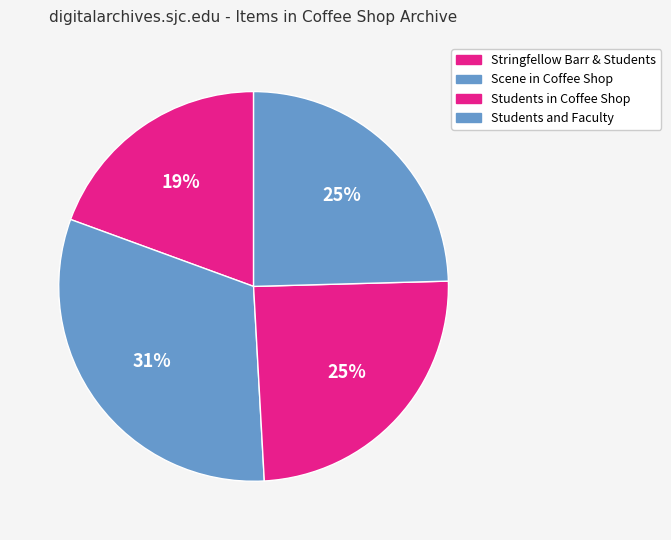

Count the number of slices in the pie.

4